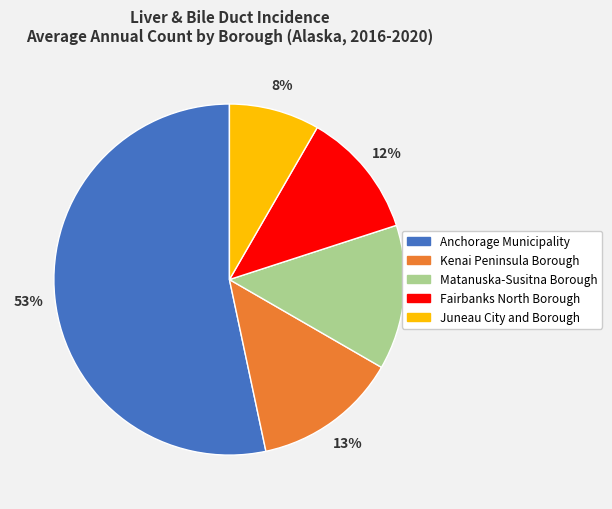

Does Matanuska-Susitna Borough account for over 50% of the chart?

No